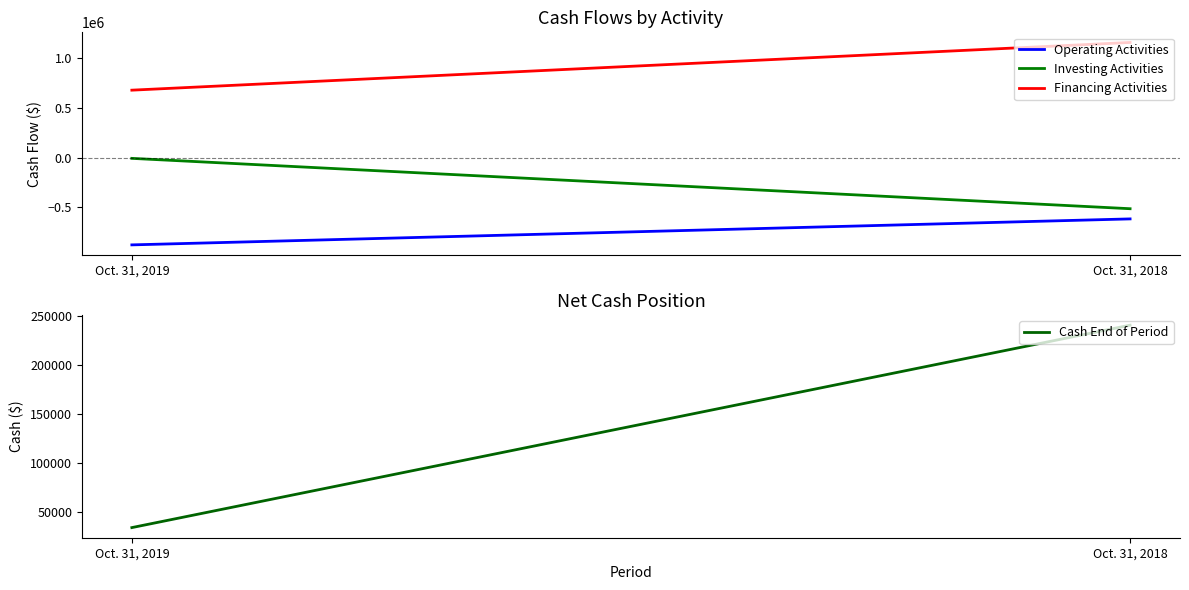

Rank the series by their average value, from lowest to highest.

Operating Activities, Investing Activities, Cash End of Period, Financing Activities